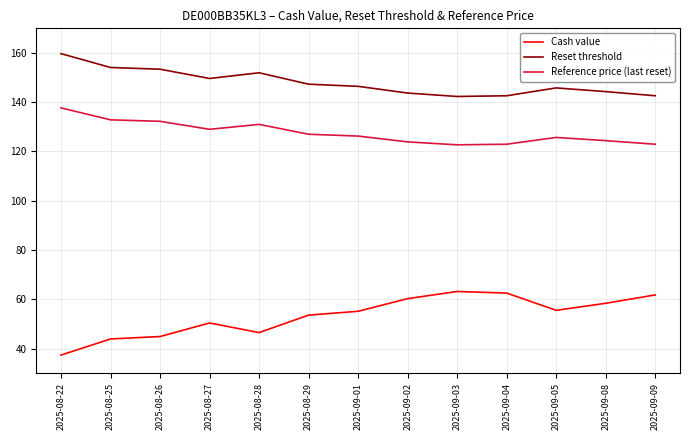

In Reset threshold, how many points are lower than both neighbors (excluding endpoints)?

2